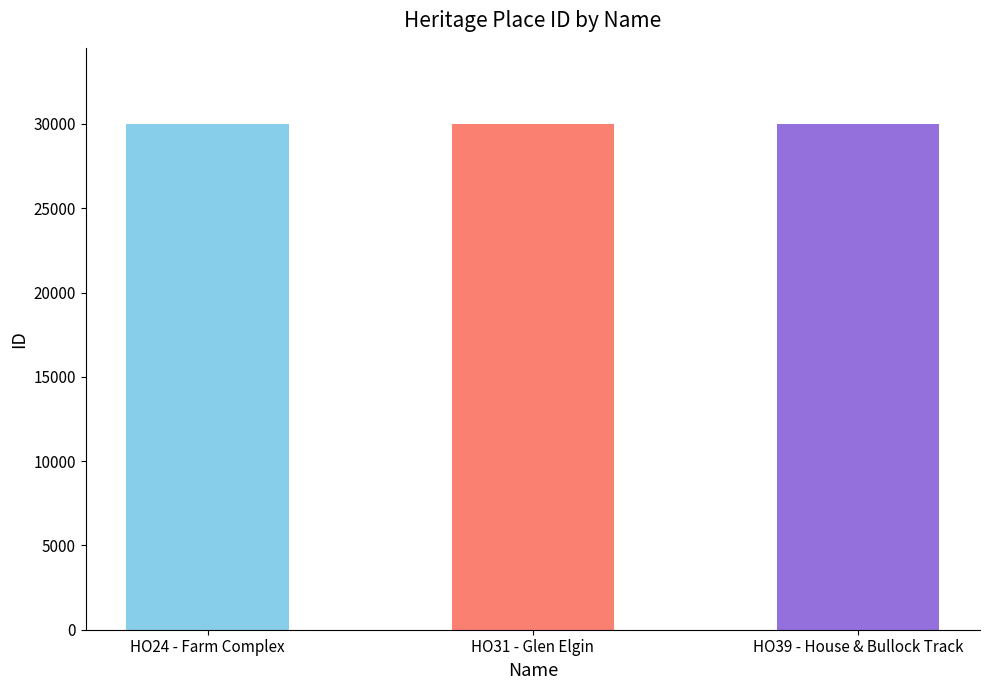

What is the sum of the values at HO39 - House & Bullock Track and HO31 - Glen Elgin?

60006